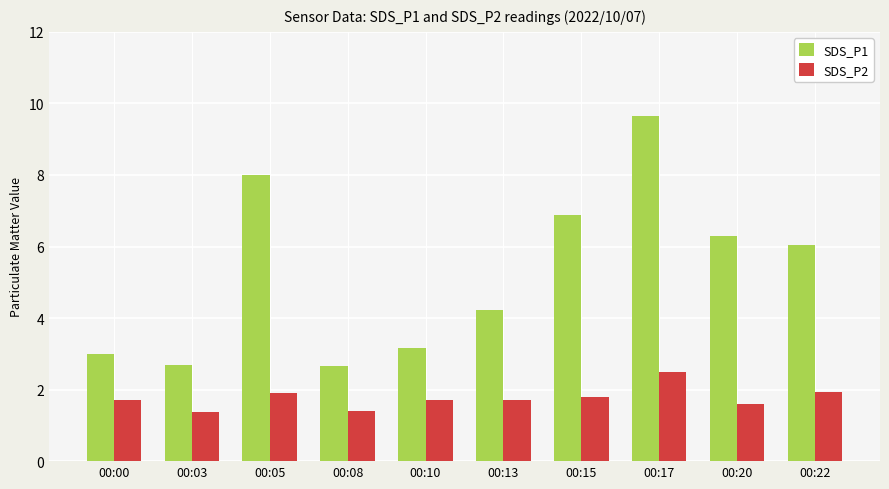

What is the difference between the maximum and second lowest values in the SDS_P2 series?

1.1